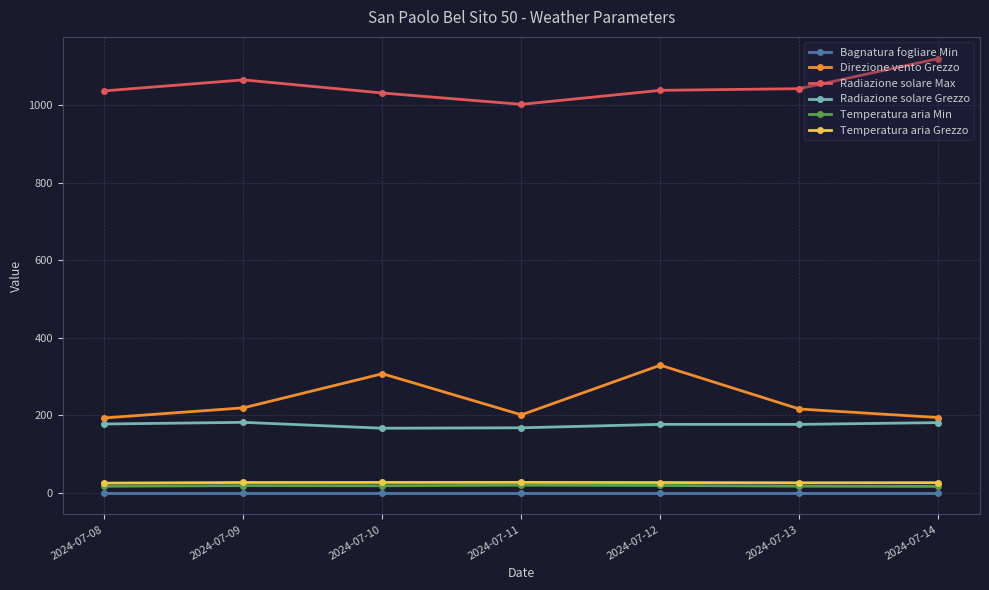

At which category does Direzione vento Grezzo reach its first local peak?

2024-07-10